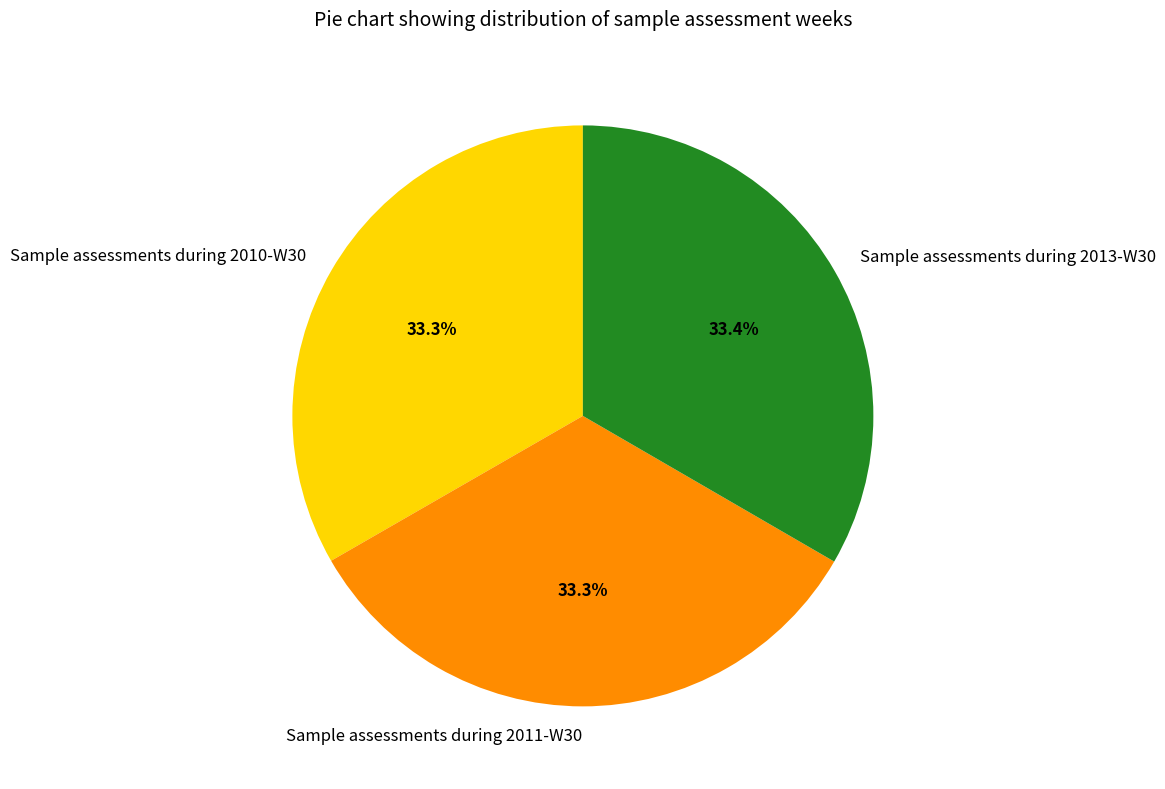

Count the number of slices in the pie.

3